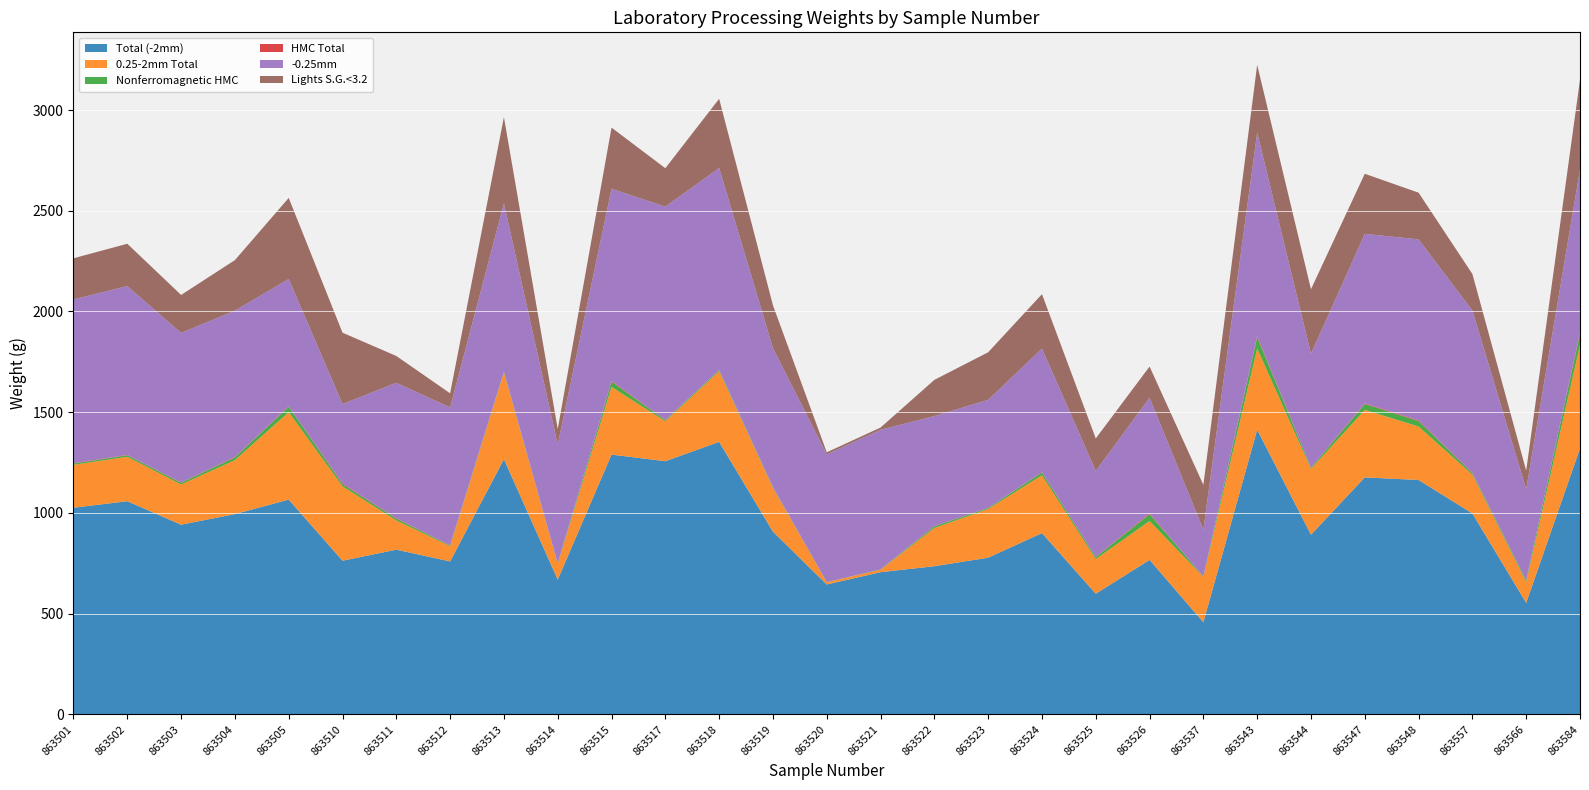

Reading left to right, extract all data points from this chart.

Total (-2mm): 1025.9	1058.2	941.6	994.3	1066.2	762.9	817.6	759.4	1266.8	669.0	1289.6	1256.8	1352.7	907.0	645.0	705.8	735.6	777.9	900.0	598.9	767.0	457.2	1413.0	891.9	1176.5	1163.6	997.3	553.7	1320.5
0.25-2mm Total: 213.0	220.4	199.6	267.8	434.0	369.0	145.1	75.5	431.3	78.5	335.9	198.0	350.6	217.0	11.0	12.4	189.7	241.9	286.7	172.2	192.7	225.3	403.0	326.7	334.9	265.2	192.5	102.8	513.6
Nonferromagnetic HMC: 6.2	7.5	8.6	13.6	26.8	11.0	9.1	3.7	2.5	1.2	26.2	5.3	5.7	3.3	0.6	1.0	8.3	4.9	14.0	9.4	33.8	2.2	56.3	5.3	29.2	27.1	7.5	8.5	56.5
HMC Total: 1.8	2.0	1.7	1.9	2.1	3.9	1.7	1.1	0.4	0.3	3.8	1.4	1.1	0.7	0.2	0.2	1.3	0.6	1.7	1.4	4.2	0.3	5.5	1.1	3.0	3.6	2.5	1.6	6.4
-0.25mm: 812.9	837.8	742.0	726.5	632.2	393.9	672.5	683.9	835.5	590.5	953.7	1058.8	1002.1	690.0	634.0	693.4	545.9	536.0	613.3	426.7	574.3	231.9	1010.0	565.2	841.6	898.4	804.8	450.9	806.9
Lights S.G.<3.2: 204.2	210.2	188.5	250.8	402.3	354.0	133.0	70.1	428.1	76.8	303.4	190.7	343.3	212.7	10.1	11.0	179.6	236.1	270.3	161.1	154.6	222.5	336.5	320.2	298.3	231.7	181.4	92.3	446.1